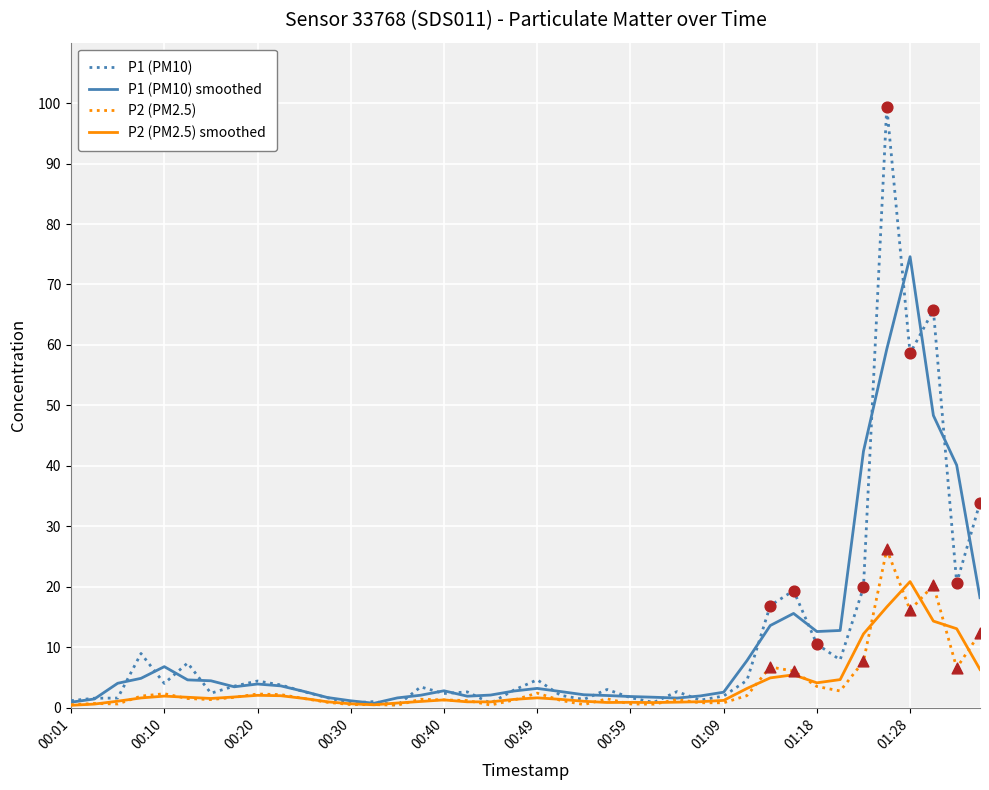

At how many categories does at least one series exceed 15?

8